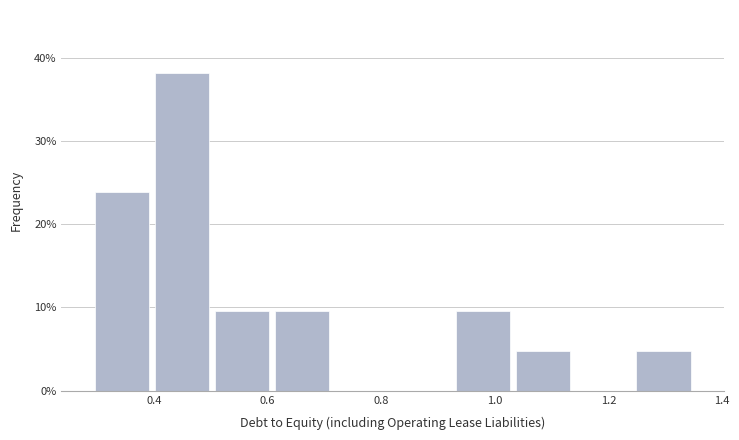

Reading left to right, list every bar in this chart as the range it spans on the x-axis followed by its height. Neither the bar edges nor the heights are printed on the chart, so give them approximately, as read against the axes.

0.290 to 0.396: 24
0.396 to 0.502: 38
0.502 to 0.608: 10
0.608 to 0.714: 10
0.714 to 0.820: 0
0.820 to 0.926: 0
0.926 to 1.032: 10
1.032 to 1.138: 5
1.138 to 1.244: 0
1.244 to 1.350: 5